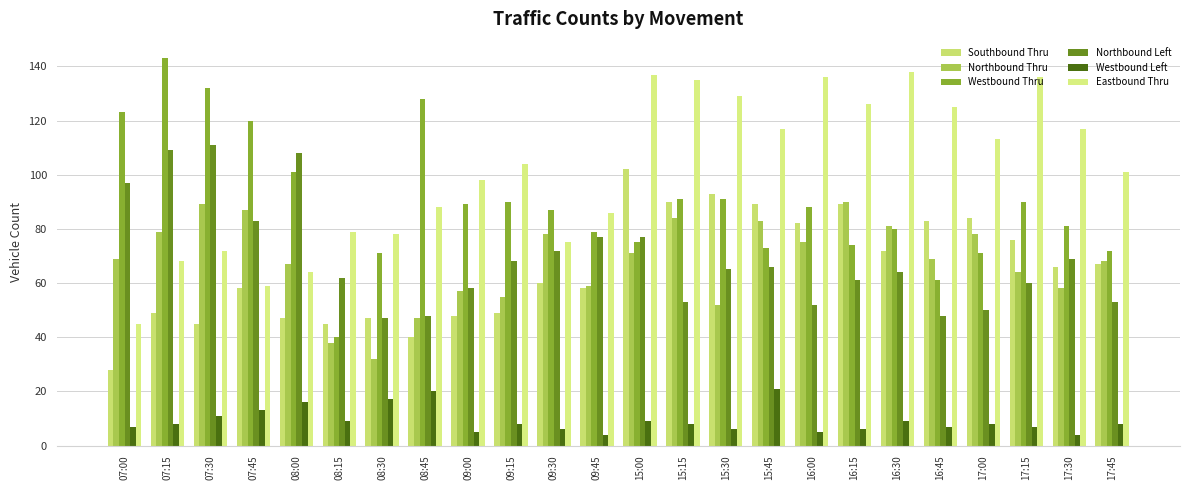

What is the difference between the maximum and minimum values in the Eastbound Thru series?

93